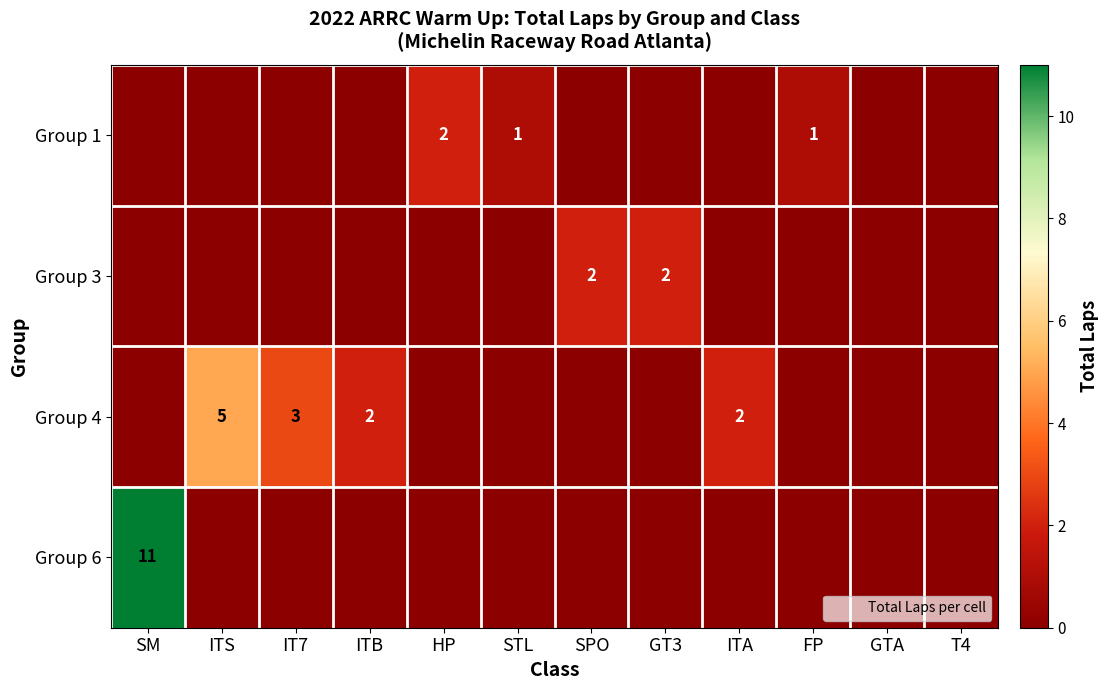

Which series changed the most between IT7 and STL?

Group 4